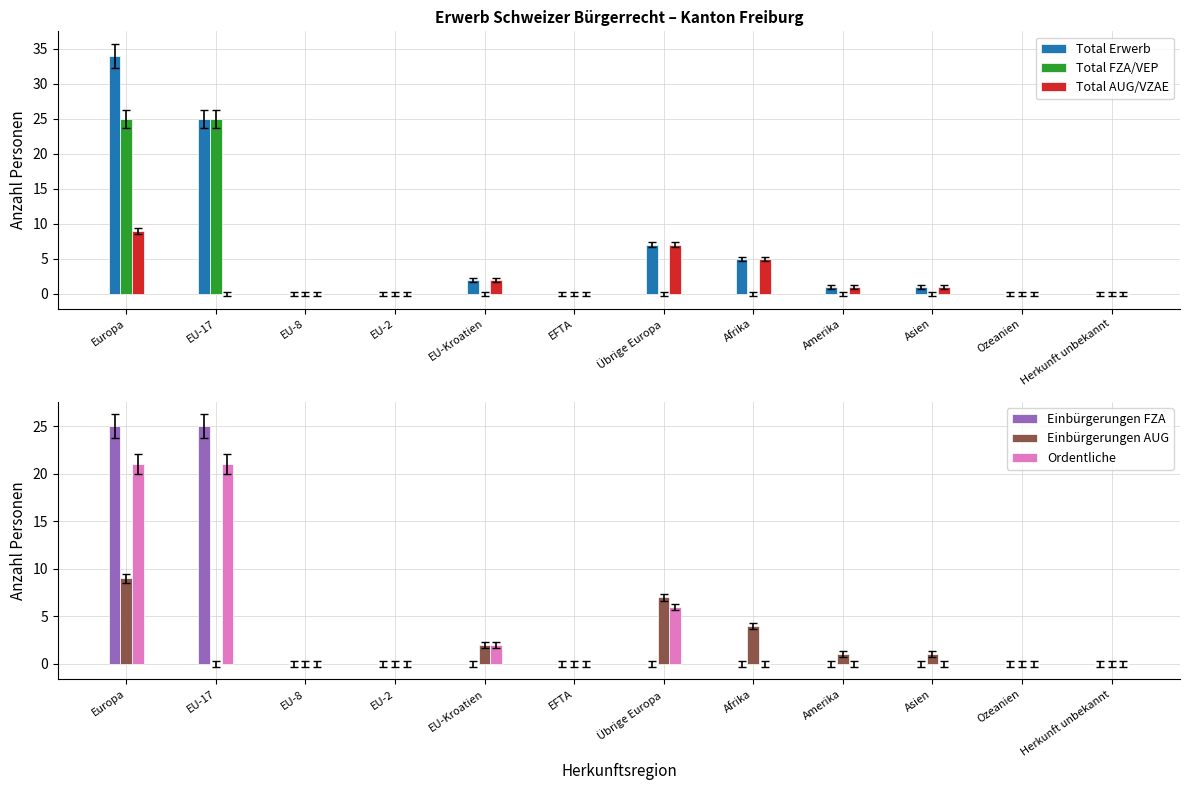

How many values in Einbürgerungen FZA are above zero?

2